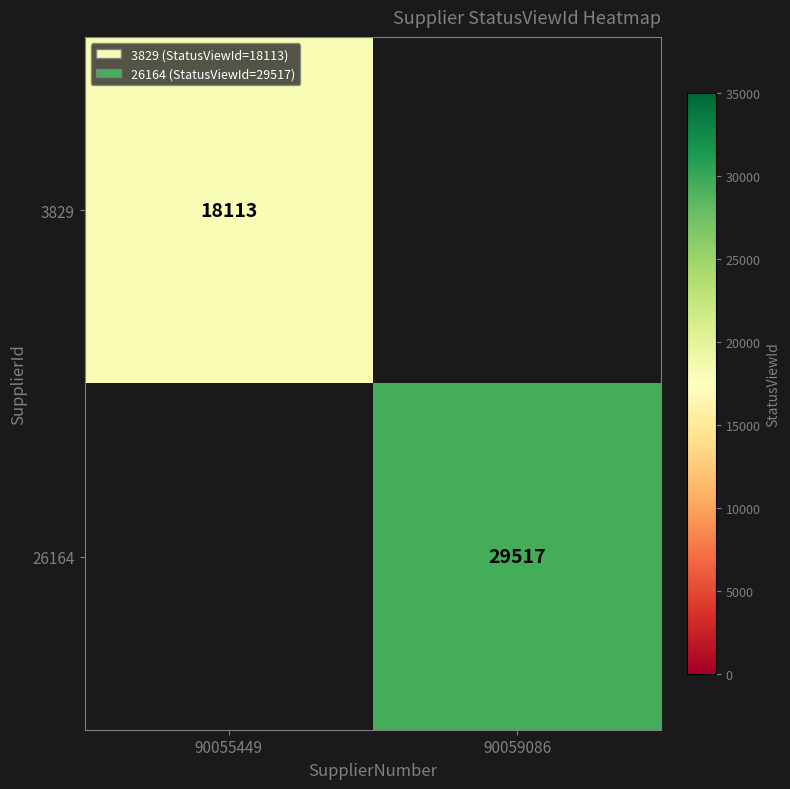

Is it true that 26164 equals 17114 at 90059086?

False